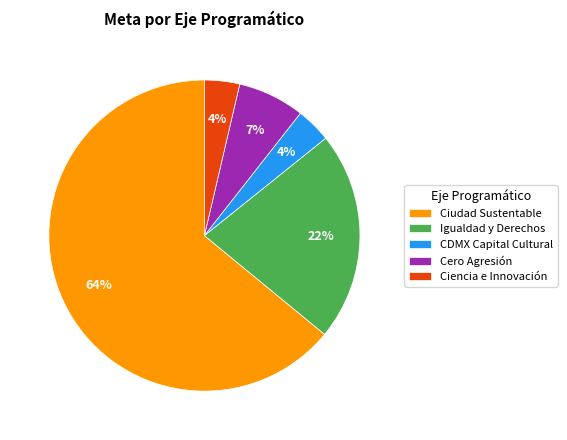

Which slice is the largest?

Ciudad Sustentable